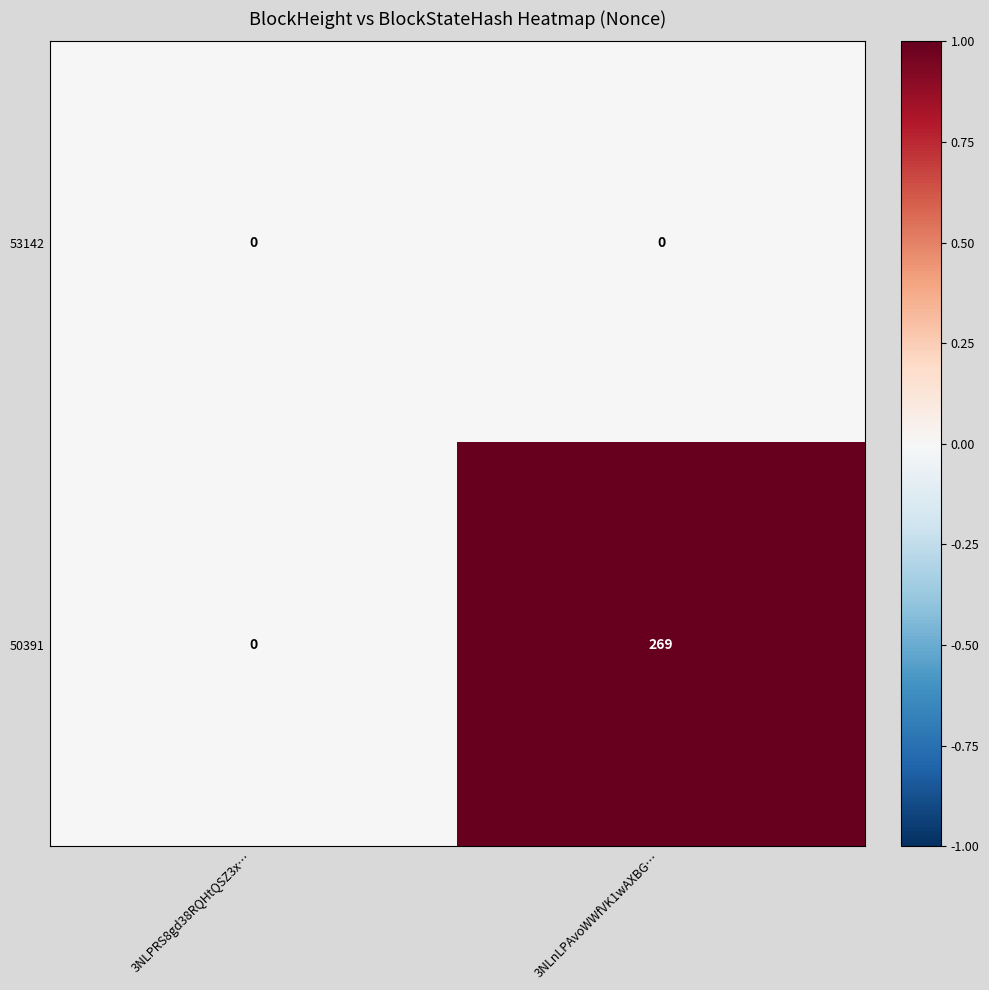

Rank the series by their average value, from lowest to highest.

53142, 50391